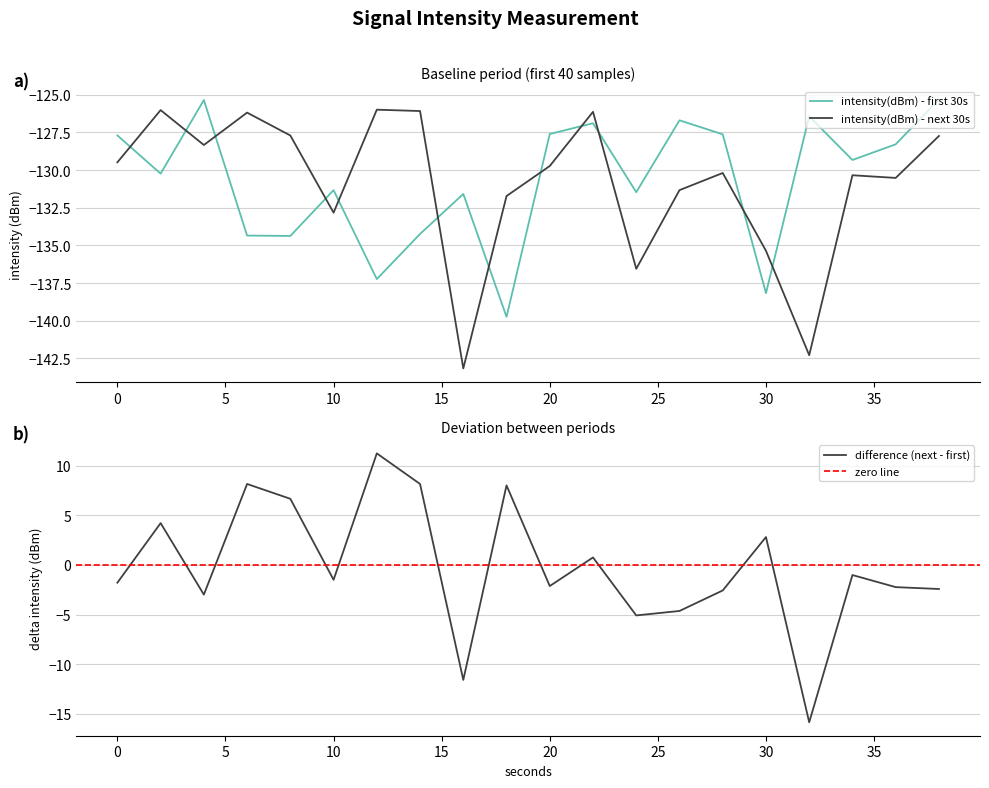

Is the value of intensity(dBm) - next 30s at 10 greater than the value of intensity(dBm) - first 30s at 28?

No